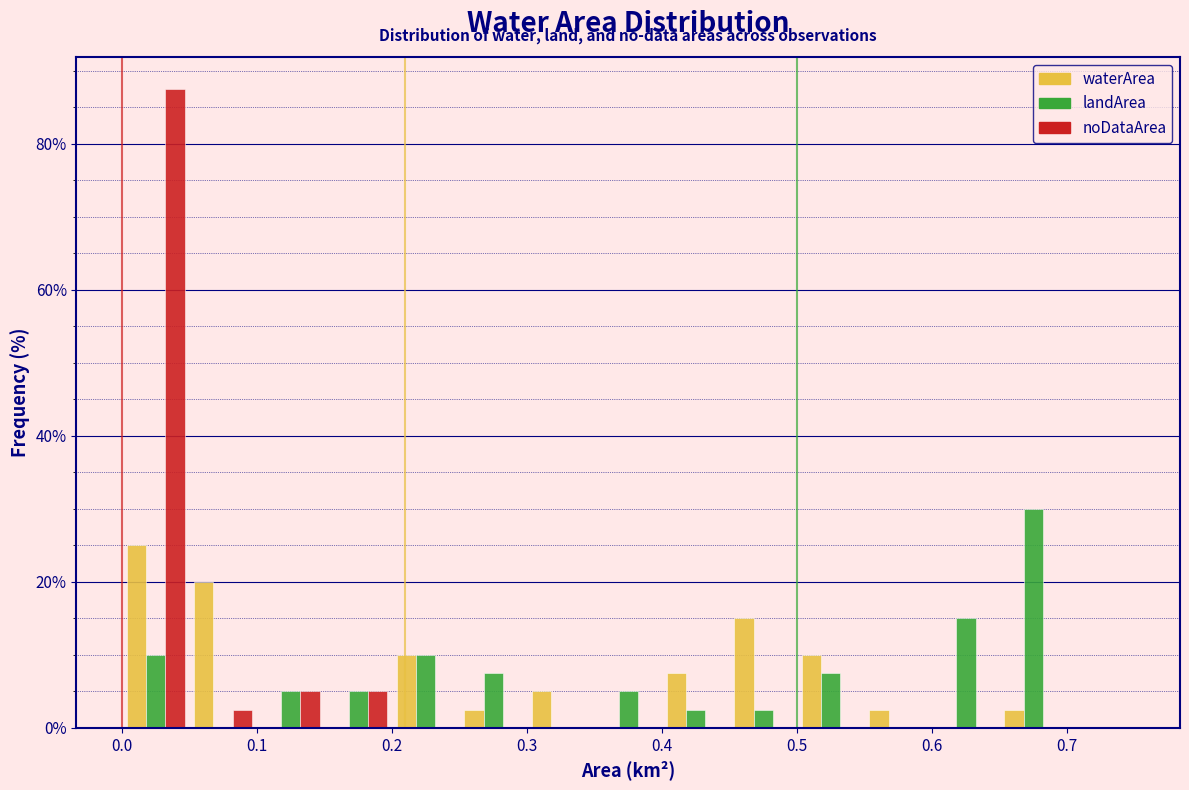

In the landArea series, which range on the x-axis has the tallest bar?

0.65 to 0.70